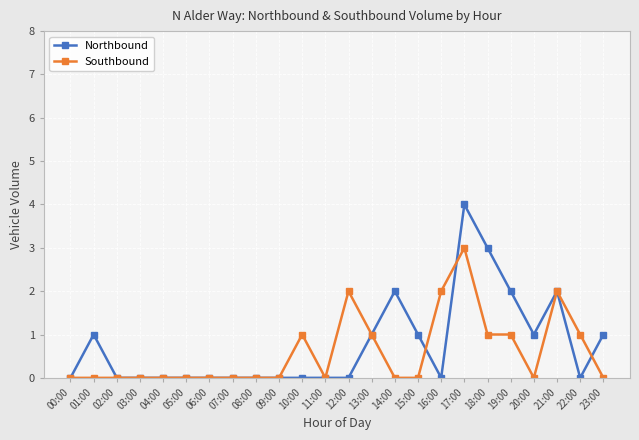

The value of Northbound at 08:00 is -2. True or false?

False